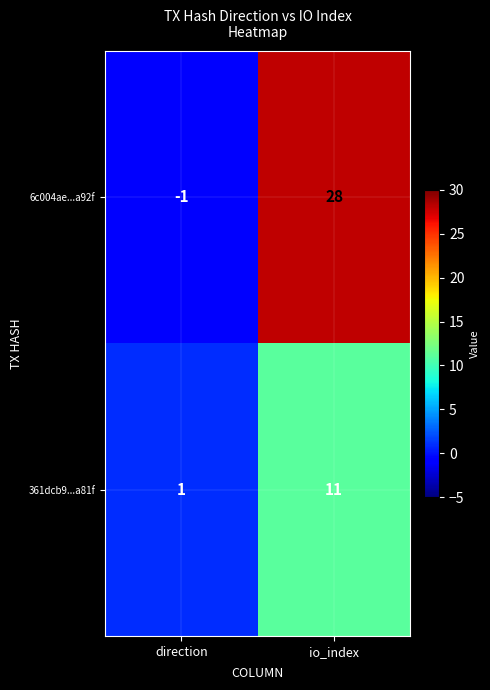

Rank the series by their maximum value, from highest to lowest.

6c004ae...a92f, 361dcb9...a81f